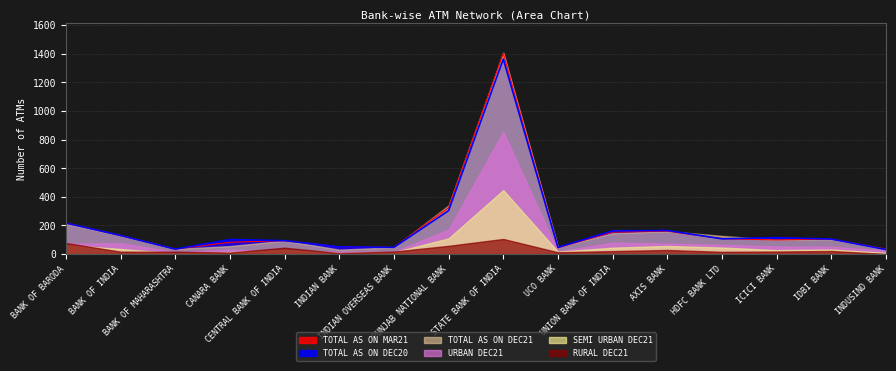

True or false: TOTAL AS ON DEC21 and RURAL DEC21 cross at least once.

False